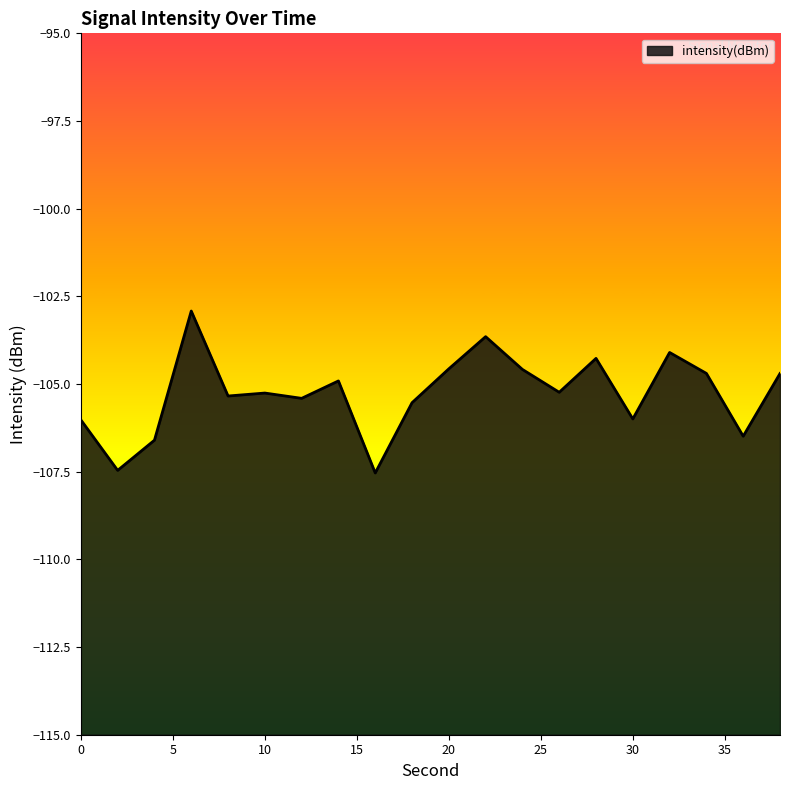

What is the smallest value displayed?

-107.5